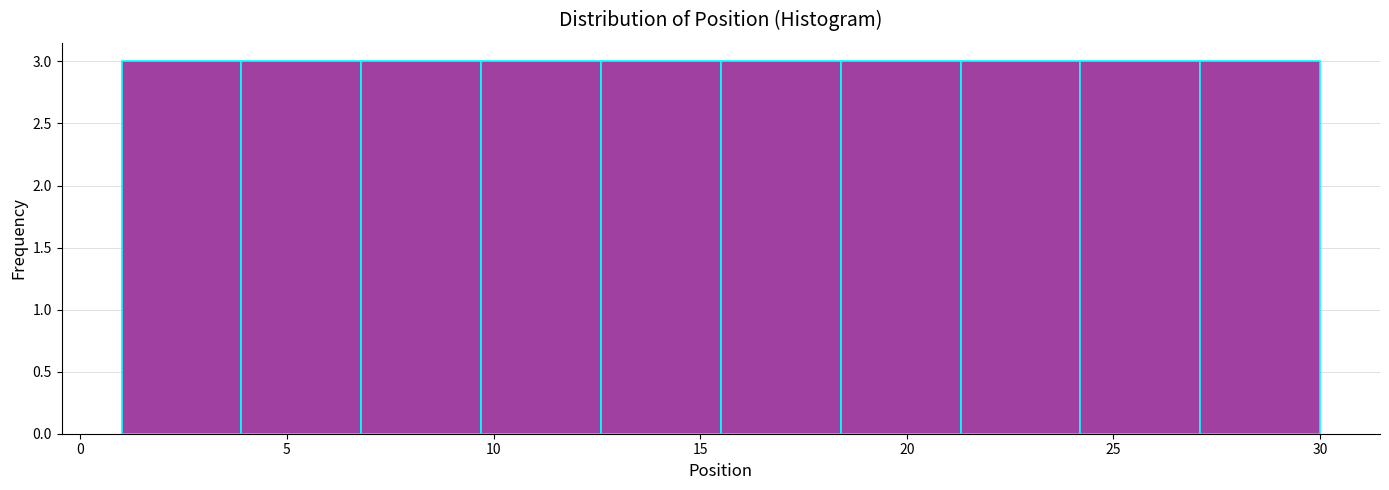

Reading left to right, list every bar in this chart as the range it spans on the x-axis followed by its height. Neither the bar edges nor the heights are printed on the chart, so give them approximately, as read against the axes.

1.0 to 3.9: 3
3.9 to 6.8: 3
6.8 to 9.7: 3
9.7 to 12.6: 3
12.6 to 15.5: 3
15.5 to 18.4: 3
18.4 to 21.3: 3
21.3 to 24.2: 3
24.2 to 27.1: 3
27.1 to 30.0: 3